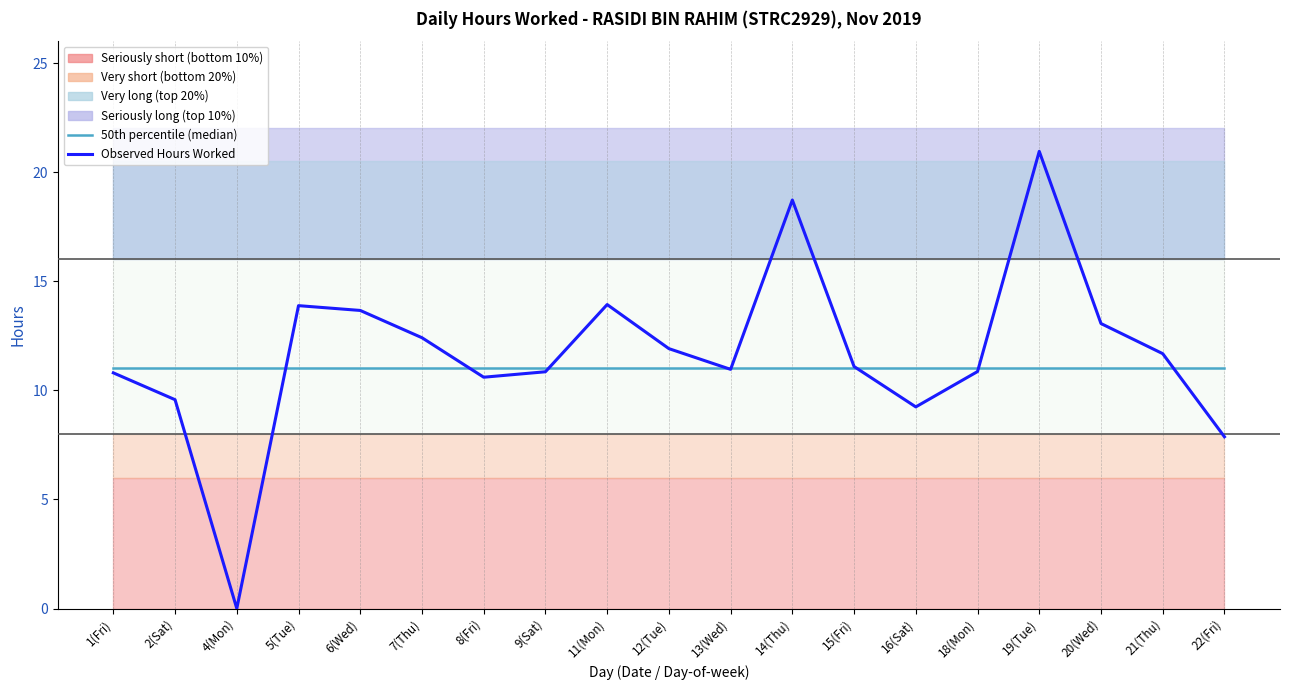

Reading left to right, extract all data points from this chart.

50th percentile (median): 11.0	11.0	11.0	11.0	11.0	11.0	11.0	11.0	11.0	11.0	11.0	11.0	11.0	11.0	11.0	11.0	11.0	11.0	11.0
Observed Hours Worked: 10.8	9.6	0.0	13.9	13.7	12.4	10.6	10.8	13.9	11.9	11.0	18.7	11.1	9.2	10.9	20.9	13.1	11.7	7.9